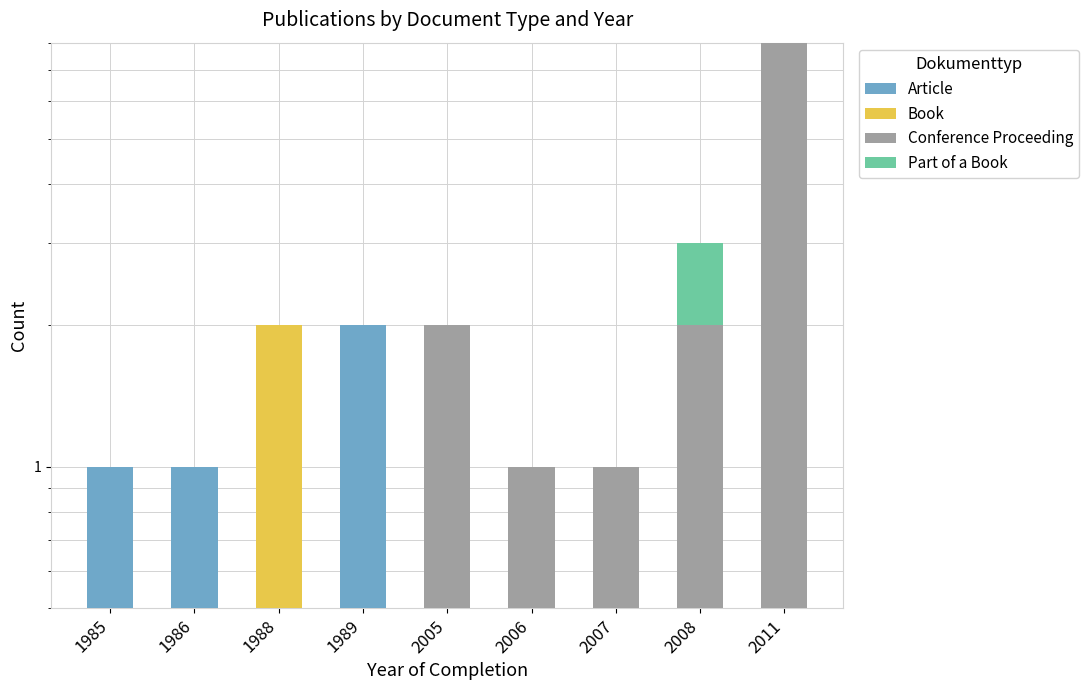

Which series has the largest range (max minus min)?

Conference Proceeding